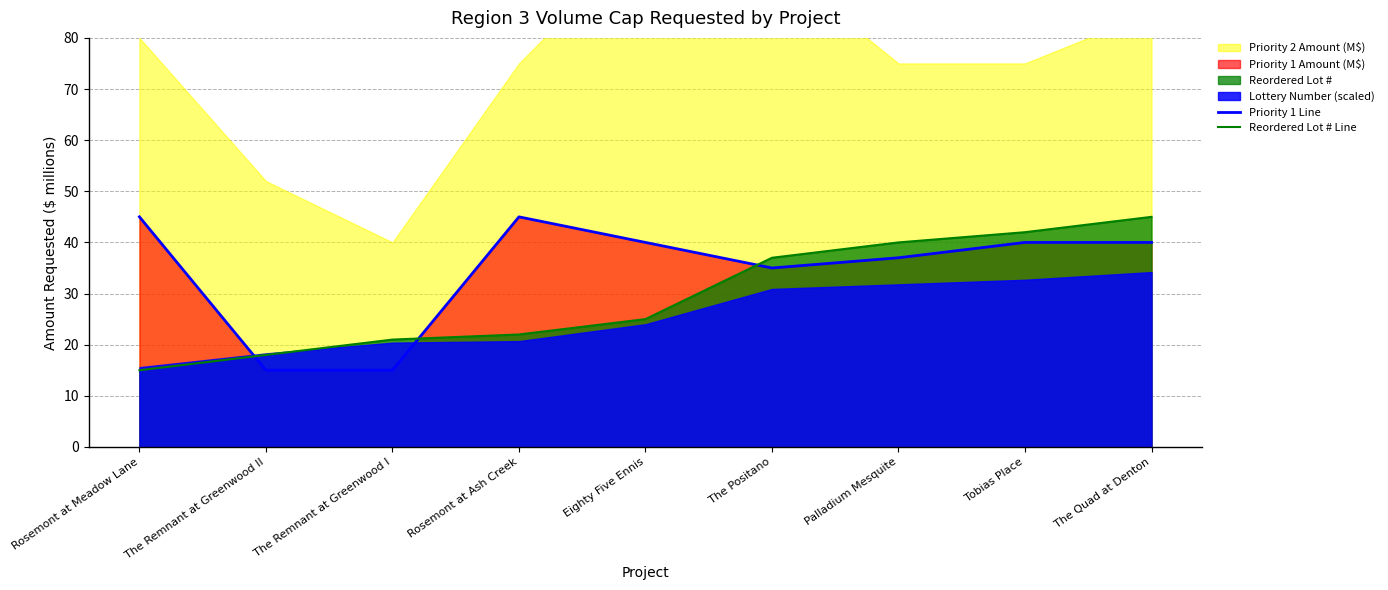

What is the difference between the highest and lowest values at Palladium Mesquite?

3